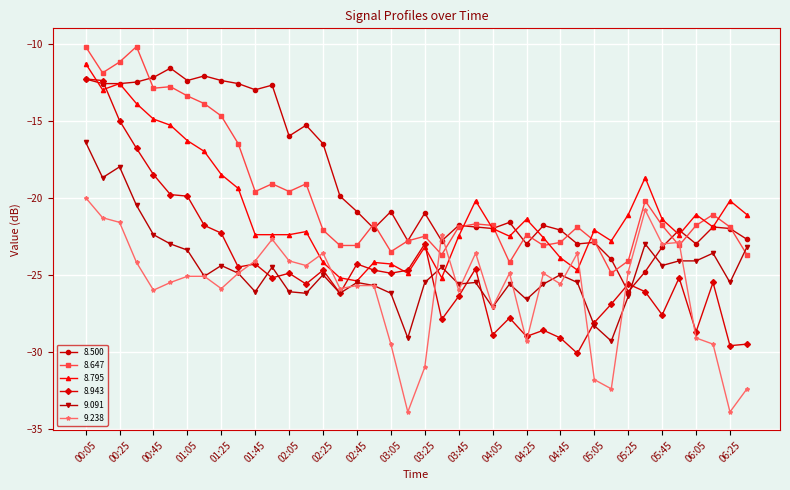

What is the value of the 8.943 point at the 40th from the left?

-29.5